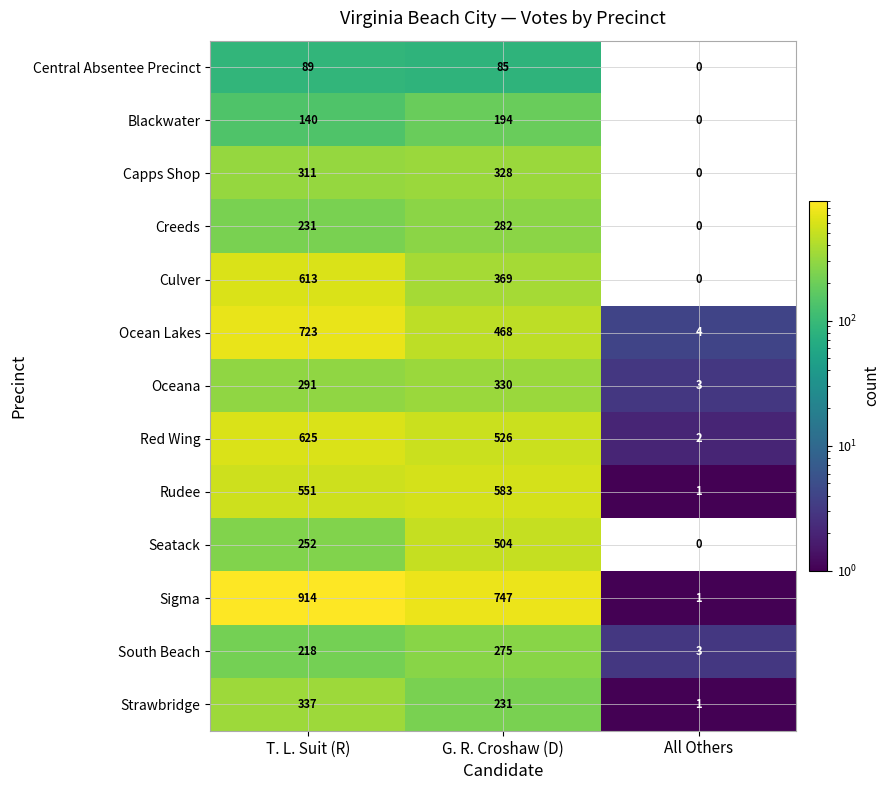

What value does the South Beach series have at G. R. Croshaw (D)?

275